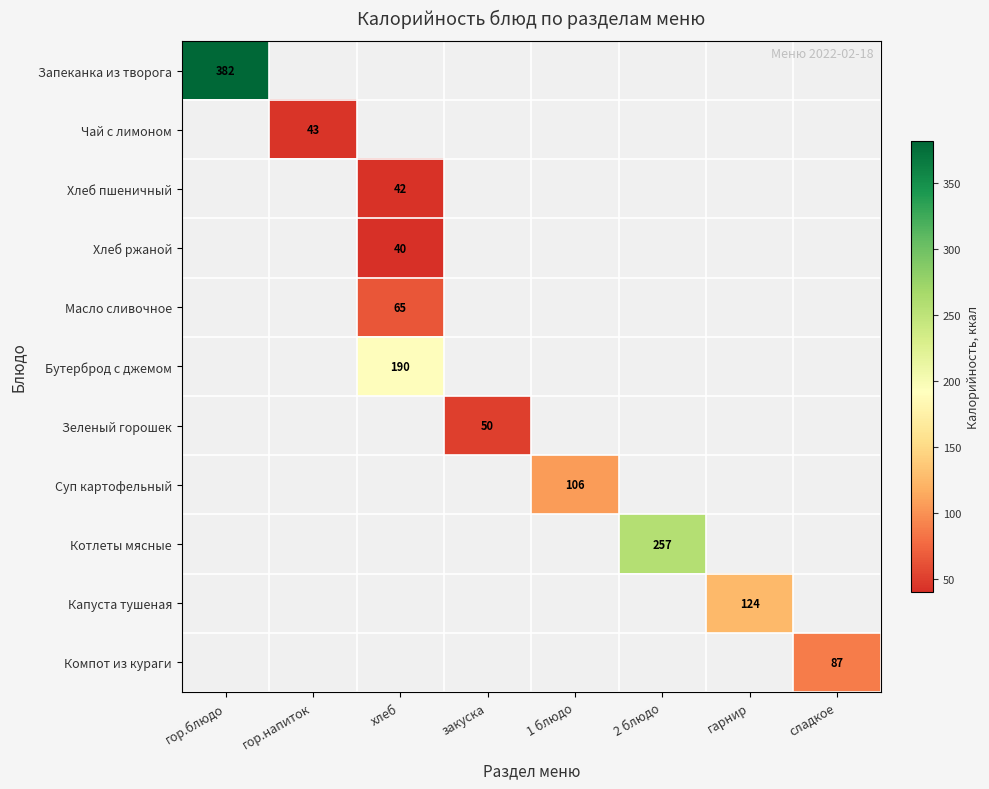

At how many categories does at least one series exceed 261?

1